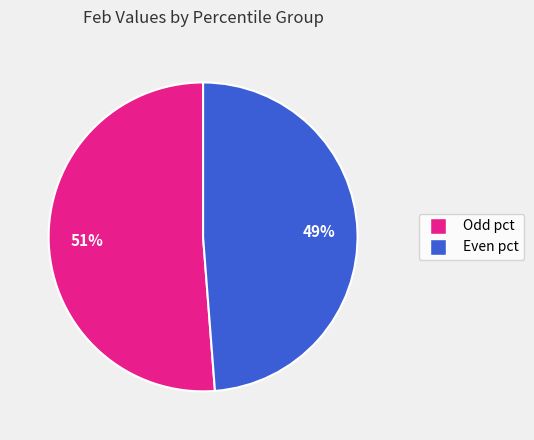

How many segments does this pie chart have?

2